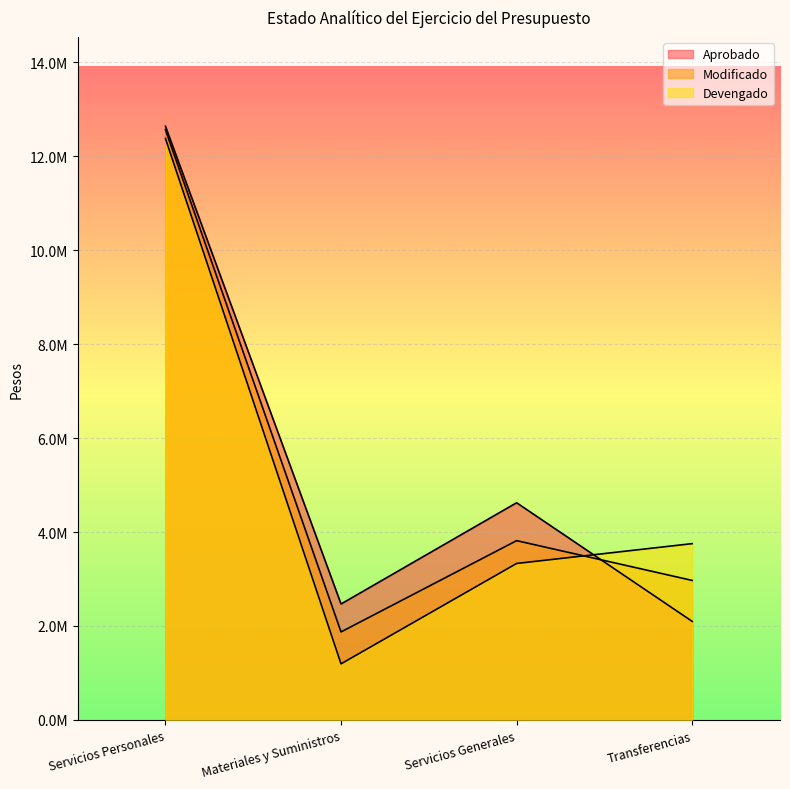

How many lines are shown in the chart?

3